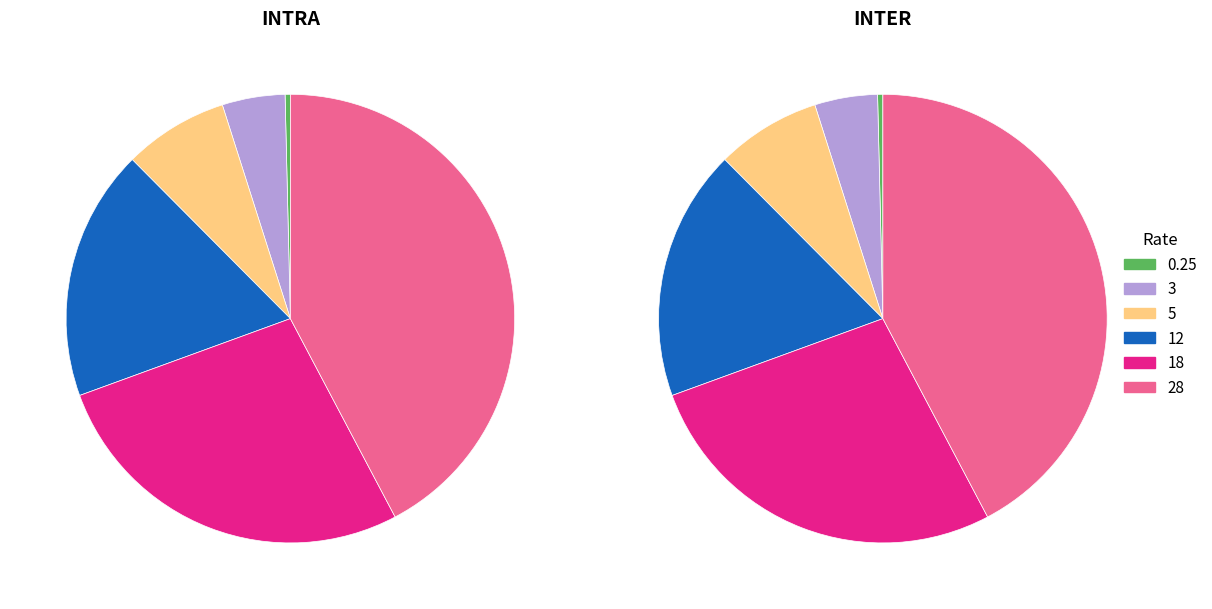

Combined, do 3 and rate_values_inter account for over 50%?

No